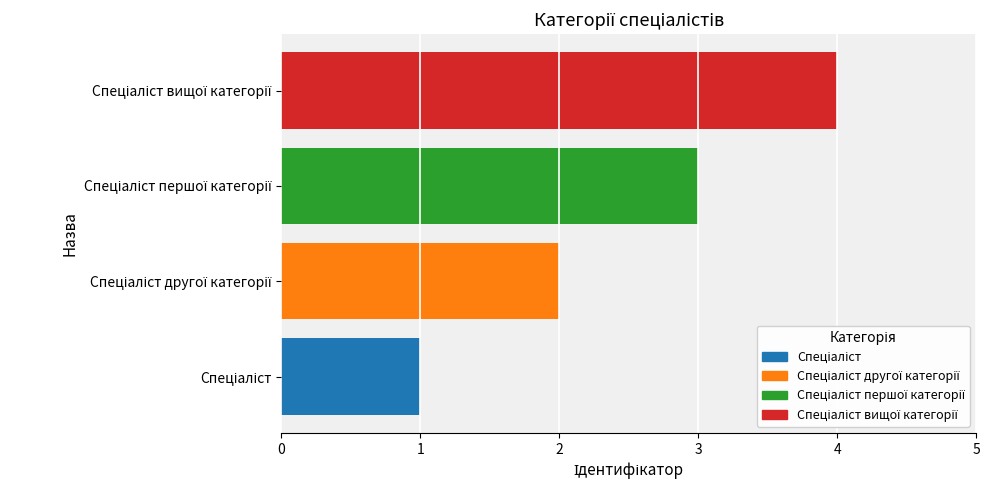

What is the difference between the maximum and minimum values?

3